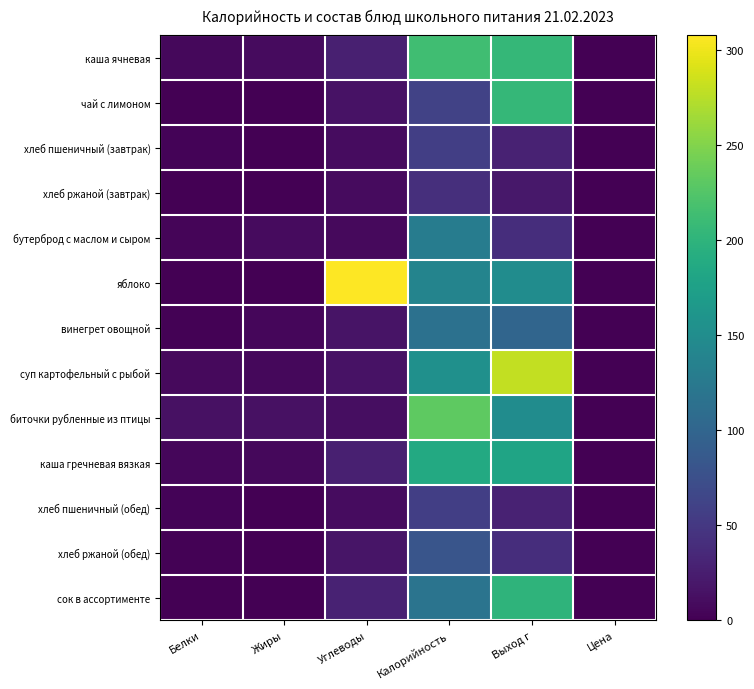

How many categories are shown in the chart?

6